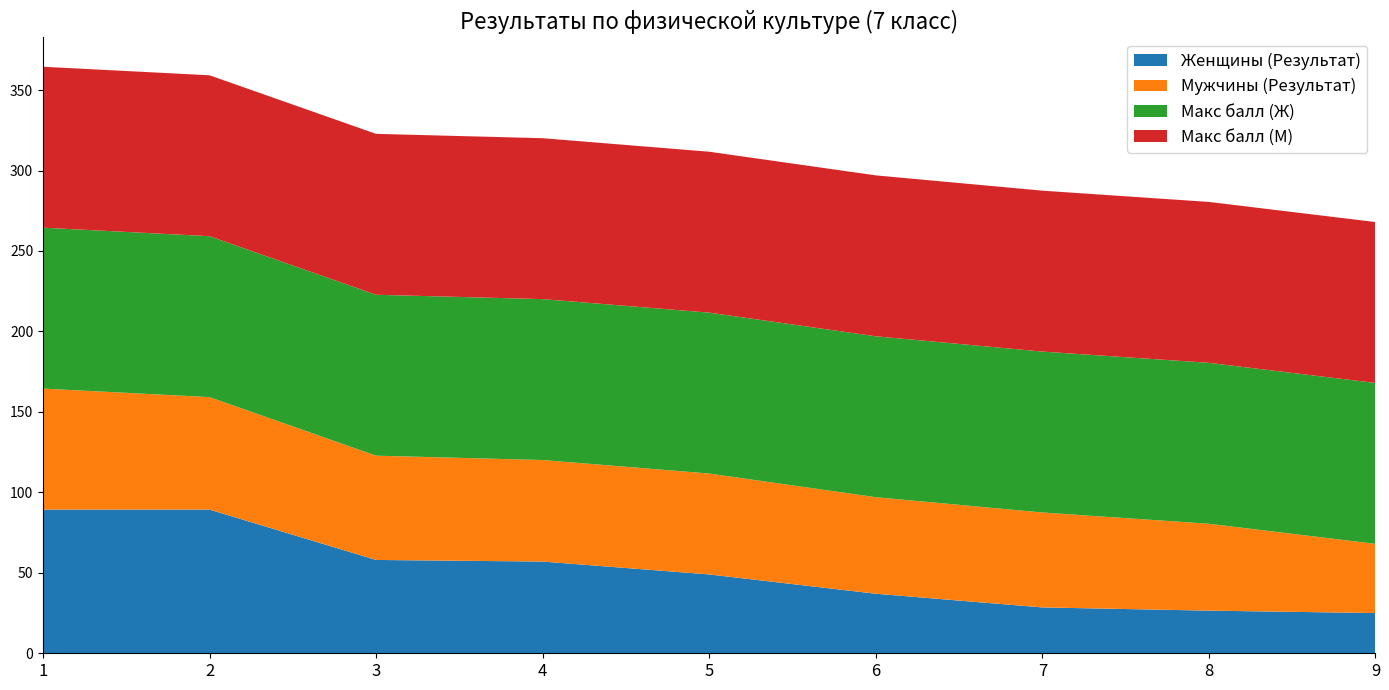

Reading left to right, extract all data points from this chart.

Женщины (Результат): 89.3	89.3	58.0	57.0	49.0	37.0	28.5	26.5	25.0
Мужчины (Результат): 75.2	69.9	64.8	63.1	62.7	60.0	59.0	54.0	43.0
Макс балл (Ж): 100.0	100.0	100.0	100.0	100.0	100.0	100.0	100.0	100.0
Макс балл (М): 100.0	100.0	100.0	100.0	100.0	100.0	100.0	100.0	100.0